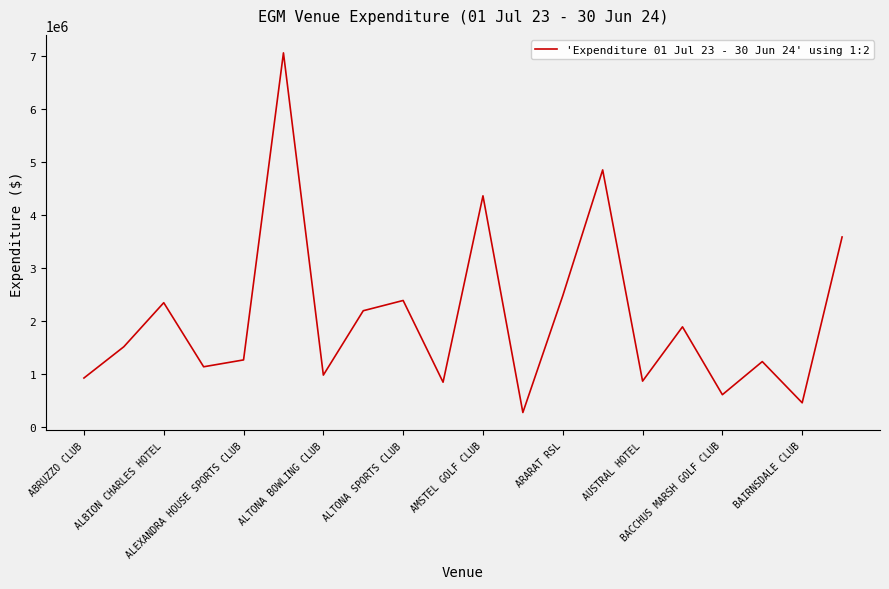

How many interior local valleys (lower than both neighbors) does the data have?

7